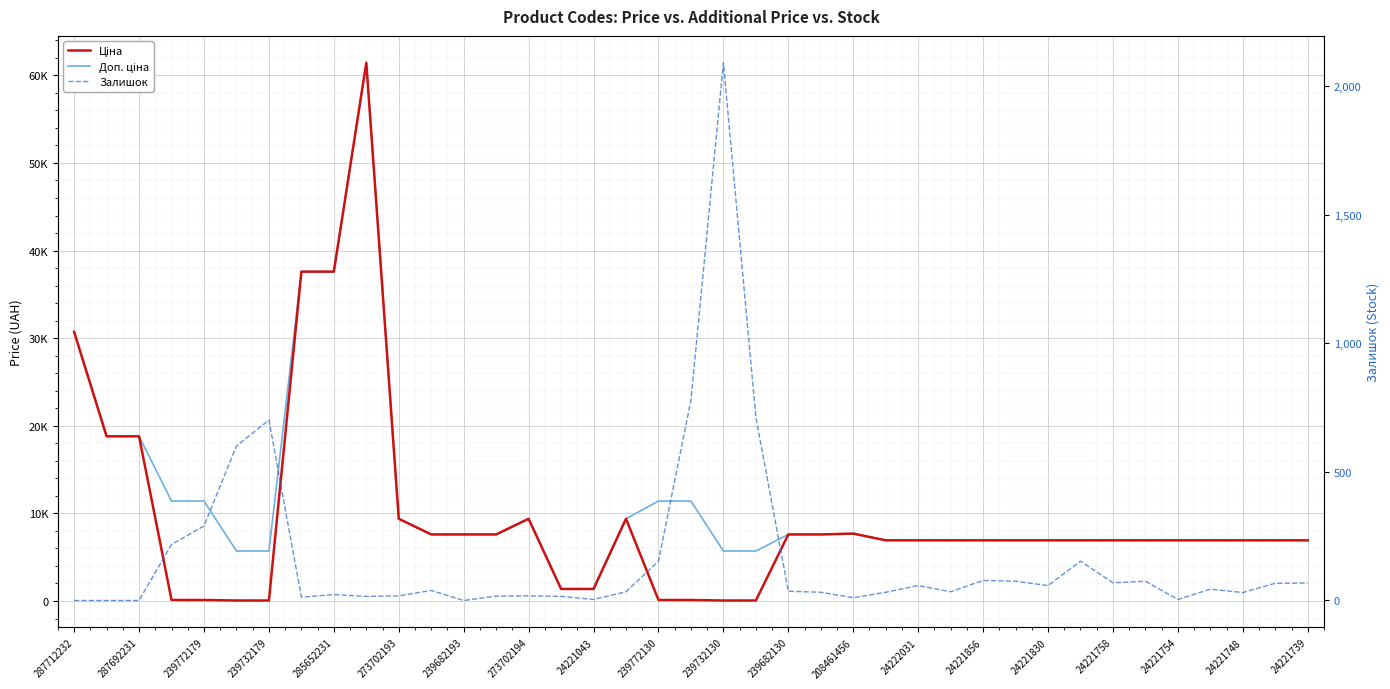

What is the sum of the Доп. ціна values at 24 and 27?

14618.8